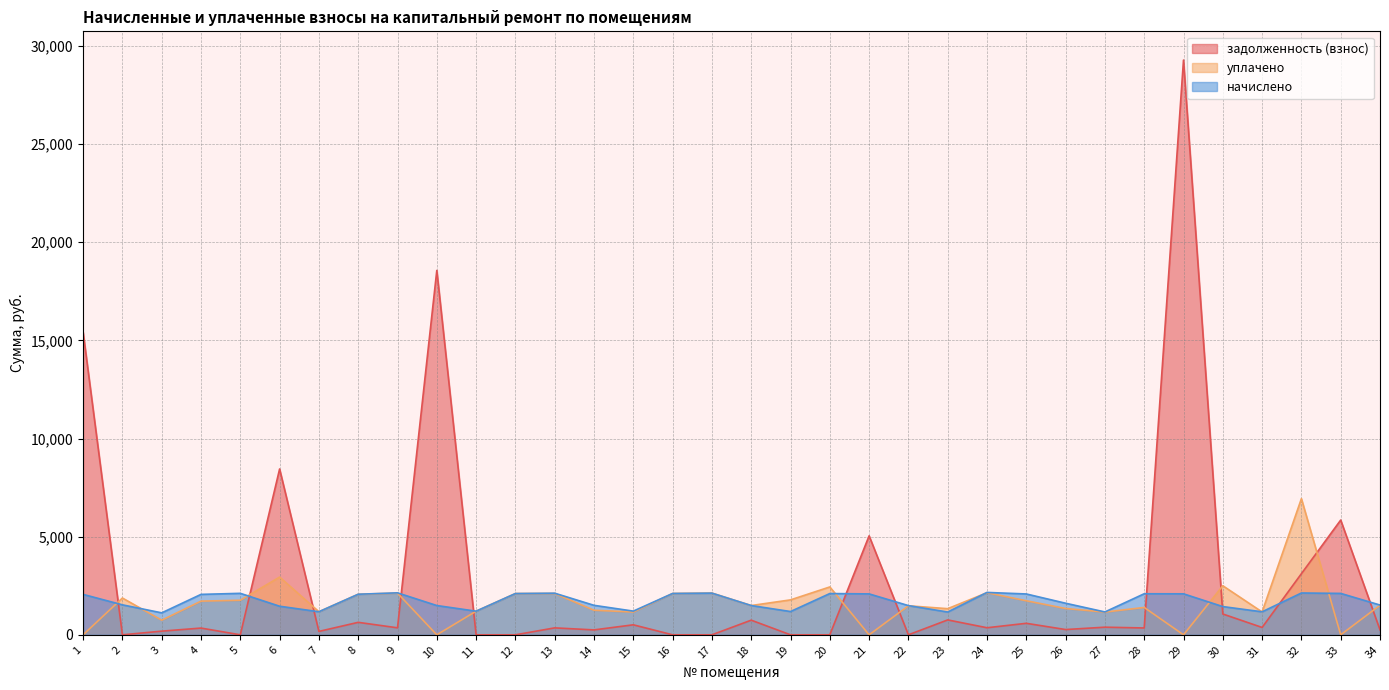

Where do начислено and уплачено first cross each other?

1 and 2